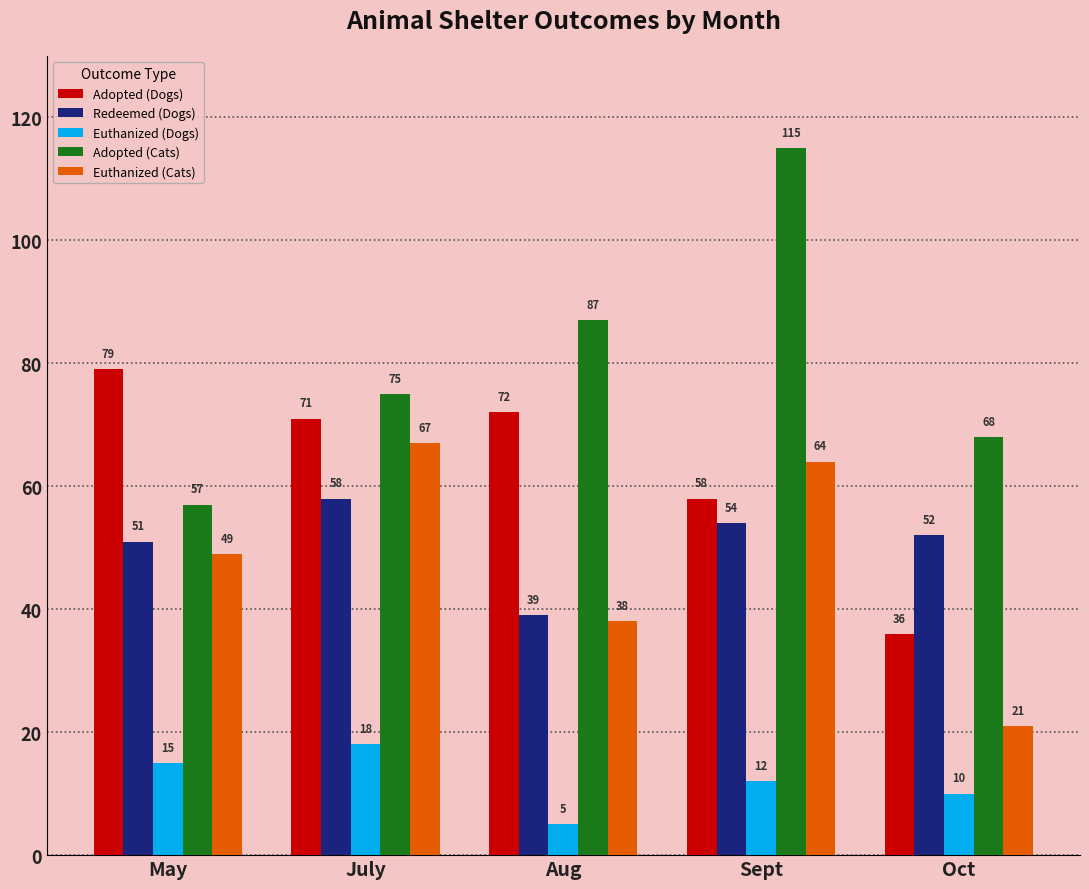

What are all the series names shown in the legend?

Adopted (Dogs), Redeemed (Dogs), Euthanized (Dogs), Adopted (Cats), Euthanized (Cats)